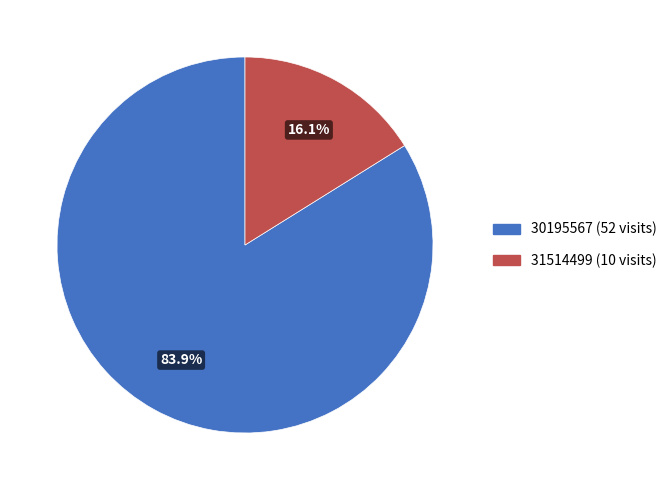

Rank the categories by value from highest to lowest.

30195567, 31514499